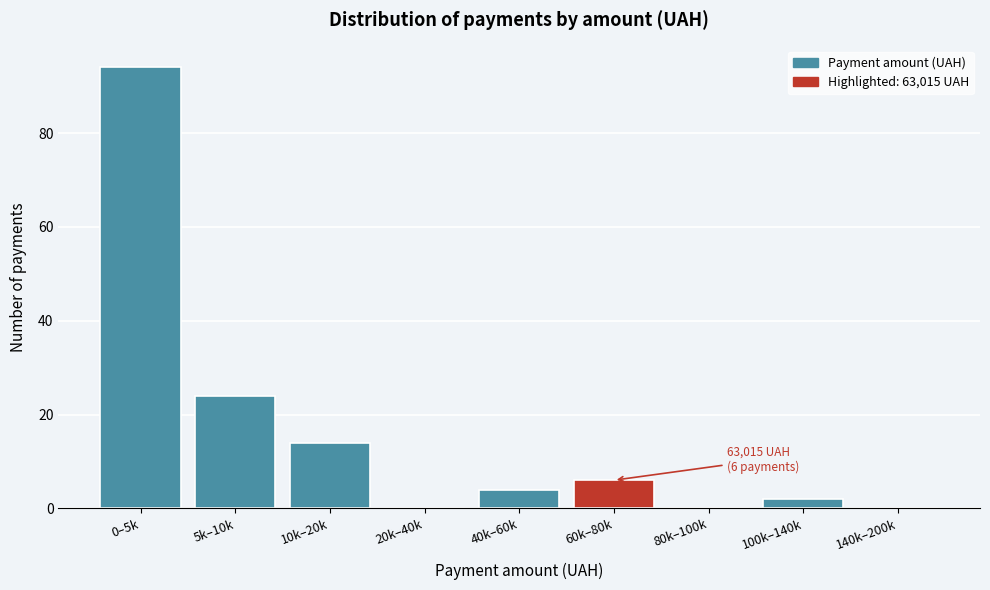

Reading left to right, list all the values displayed in this chart.

0–5k=94	5k–10k=24	10k–20k=14	20k–40k=0	40k–60k=4	60k–80k=6	80k–100k=0	100k–140k=2	140k–200k=0